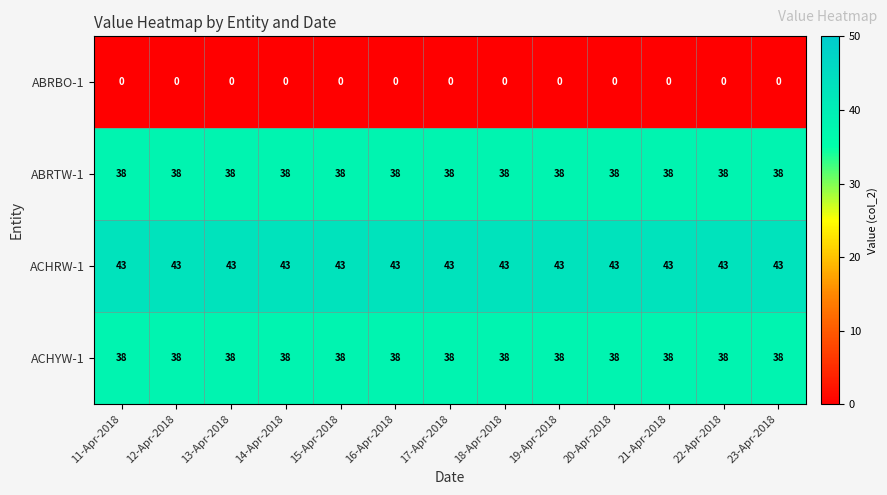

What is the sum of the ACHRW-1 values at 23-Apr-2018 and 20-Apr-2018?

86